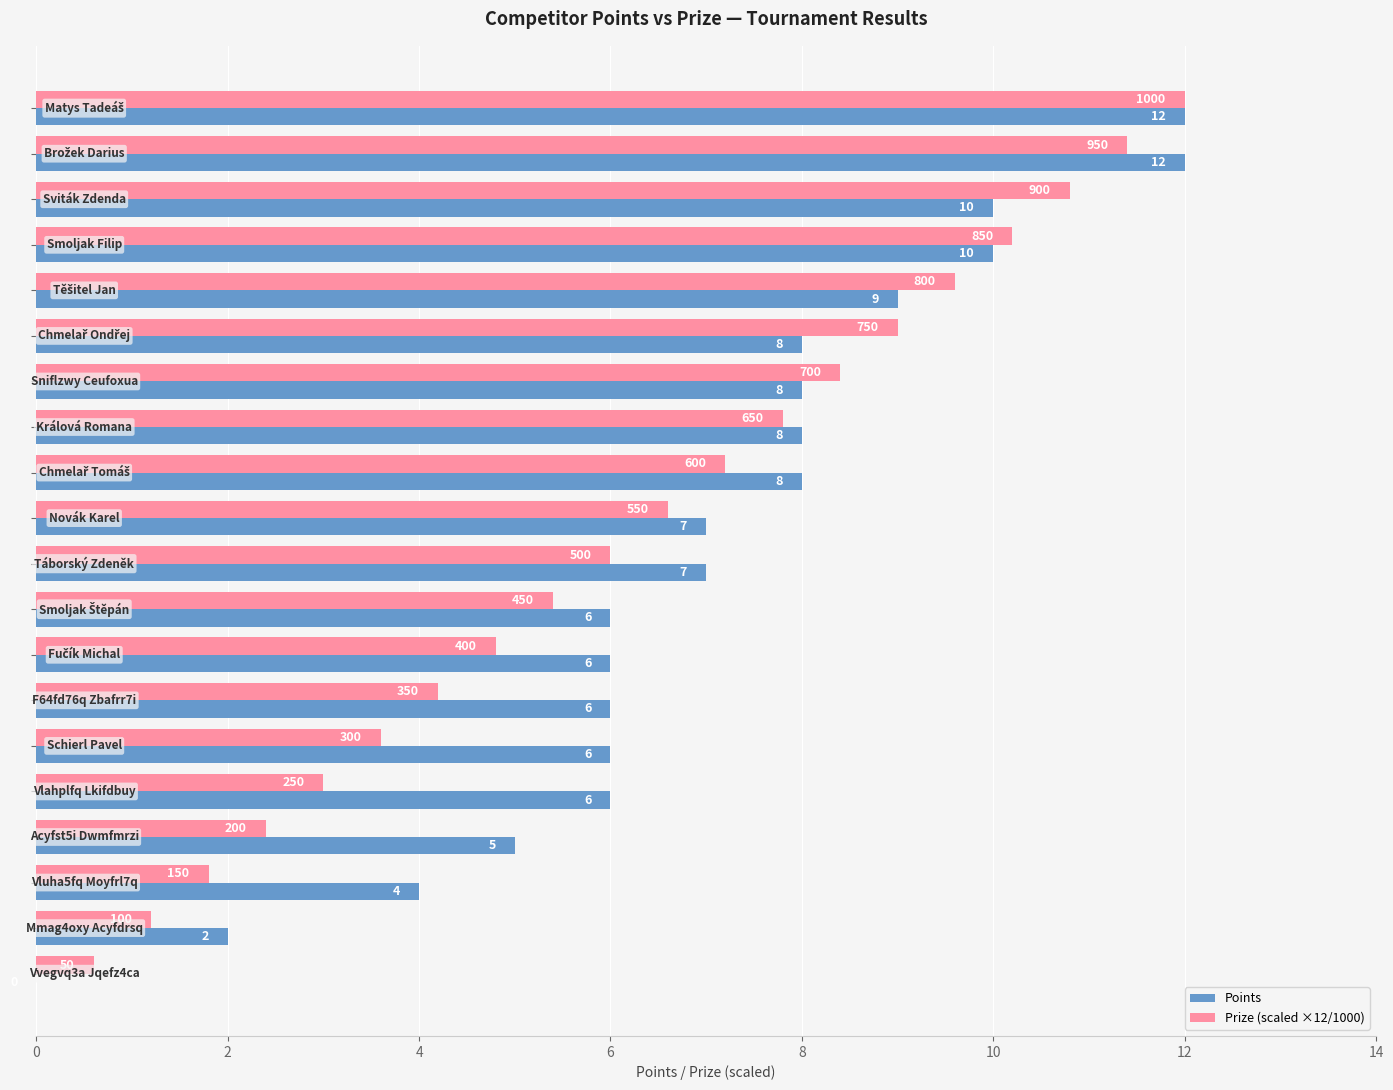

Which series has the largest total across all categories?

Points